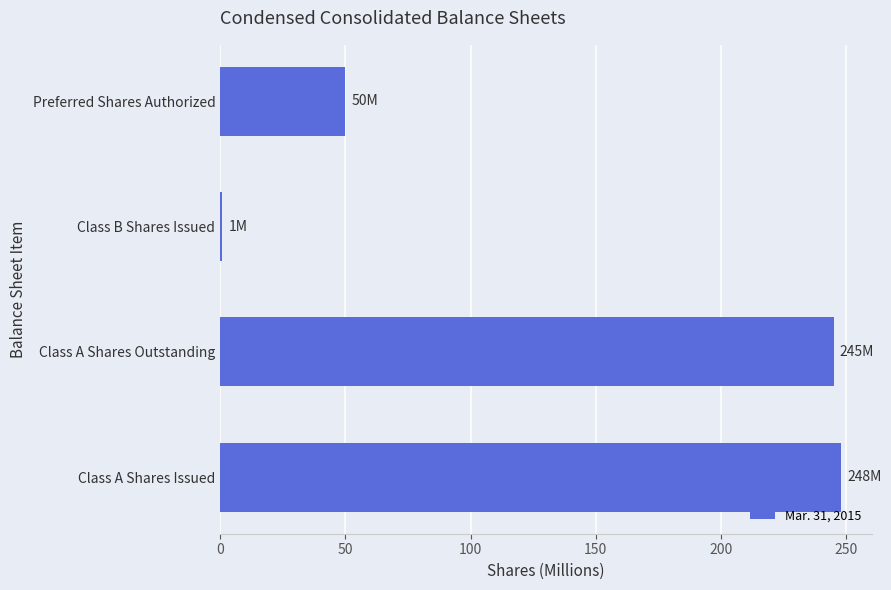

At which label is the value closest to 124?

Preferred Shares Authorized